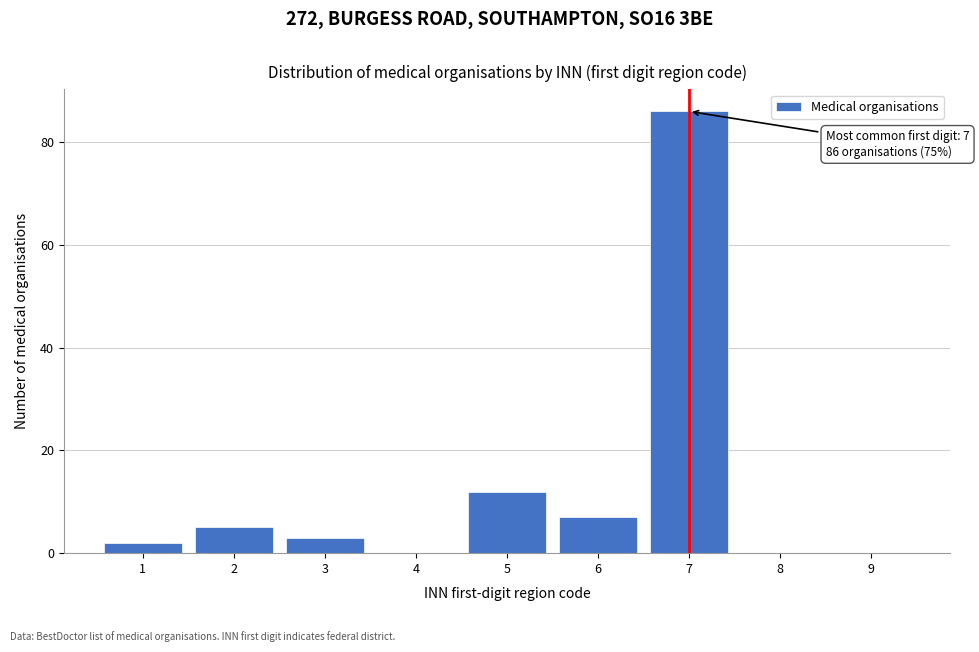

Reading left to right, transcribe all the data shown in this chart.

1=2	2=5	3=3	4=0	5=12	6=7	7=86	8=0	9=0